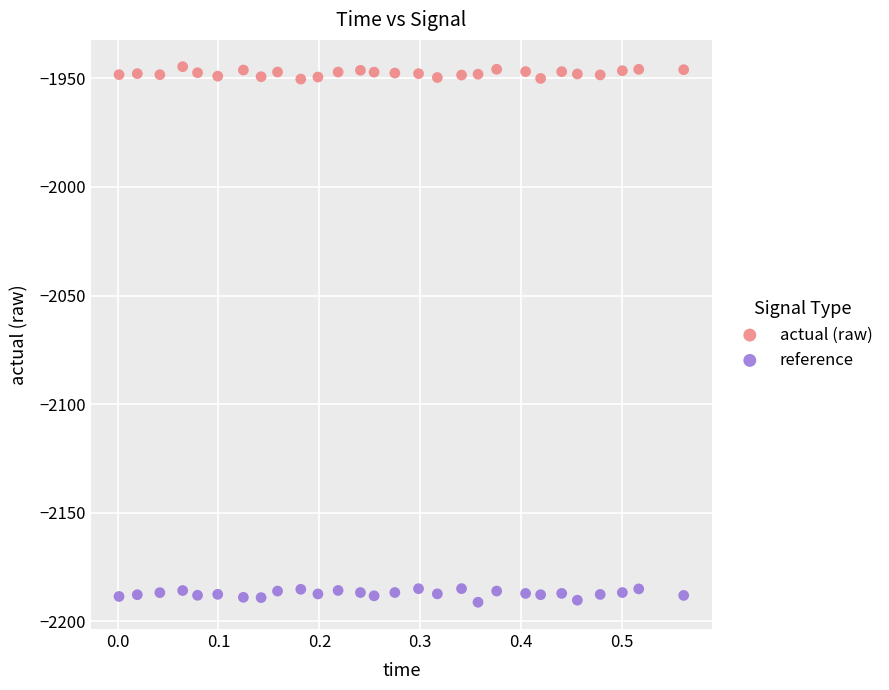

Which series contains the lowest Y value?

reference